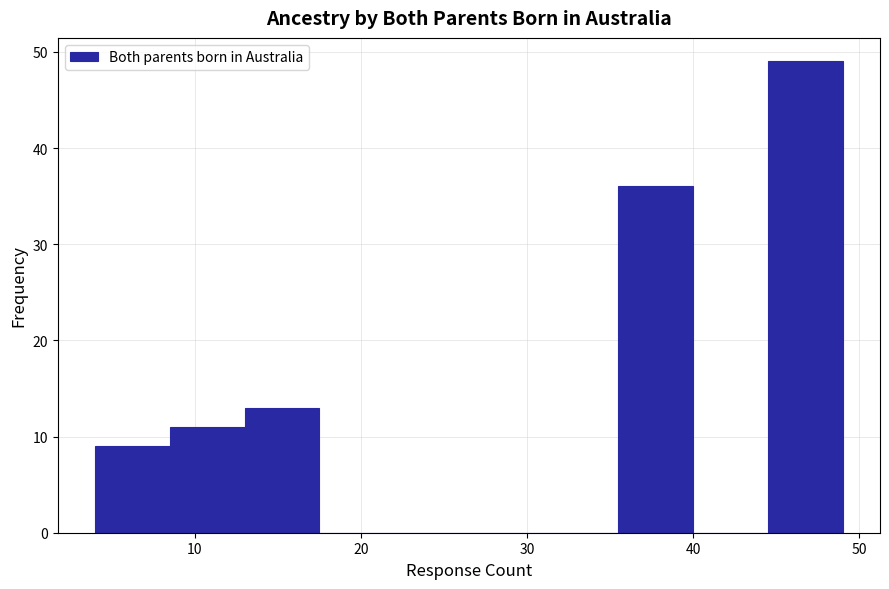

How tall is the bar that spans 44.5 to 49.0 on the x-axis? Neither the bar edges nor the heights are printed on the chart, so give them approximately, as read against the axes.

49